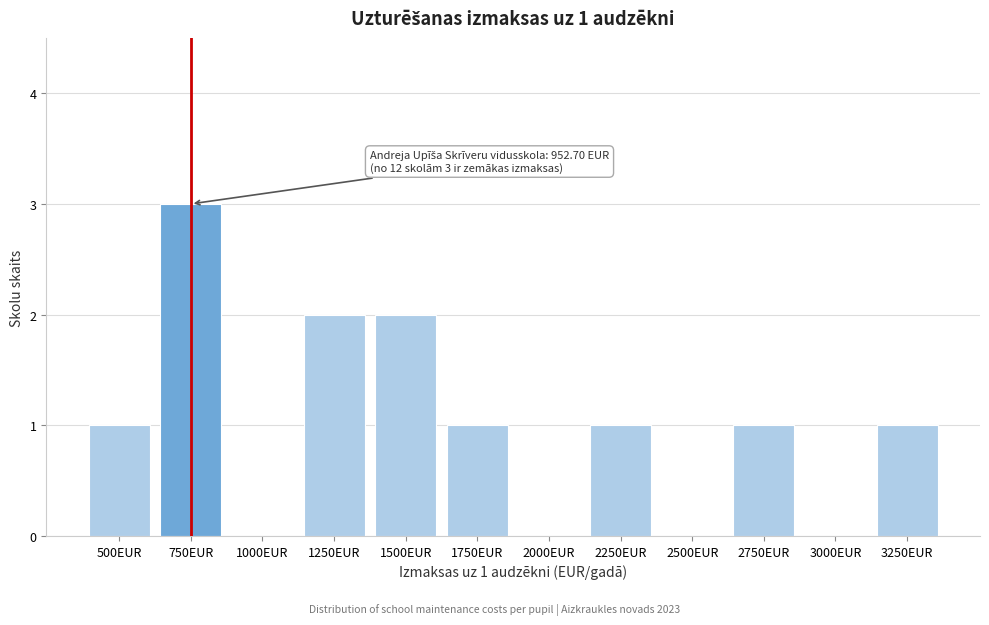

Reading left to right, extract all data points from this chart.

500EUR=1	750EUR=3	1000EUR=0	1250EUR=2	1500EUR=2	1750EUR=1	2000EUR=0	2250EUR=1	2500EUR=0	2750EUR=1	3000EUR=0	3250EUR=1